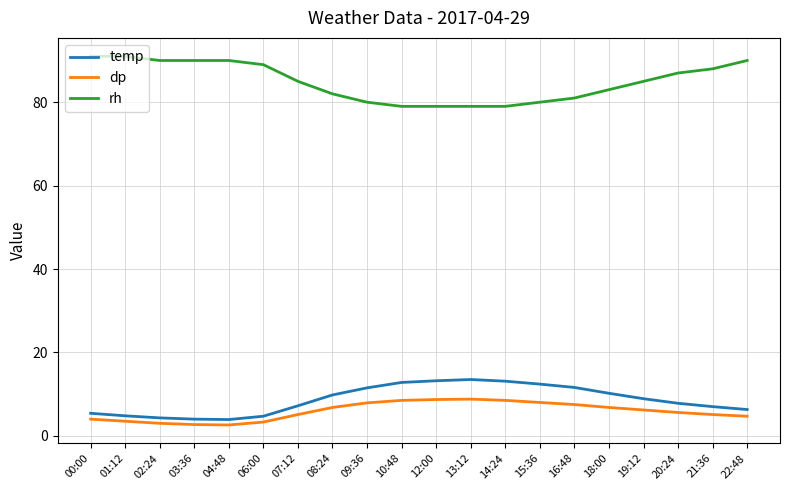

At 20:24, list the series in order from largest to smallest.

rh, temp, dp